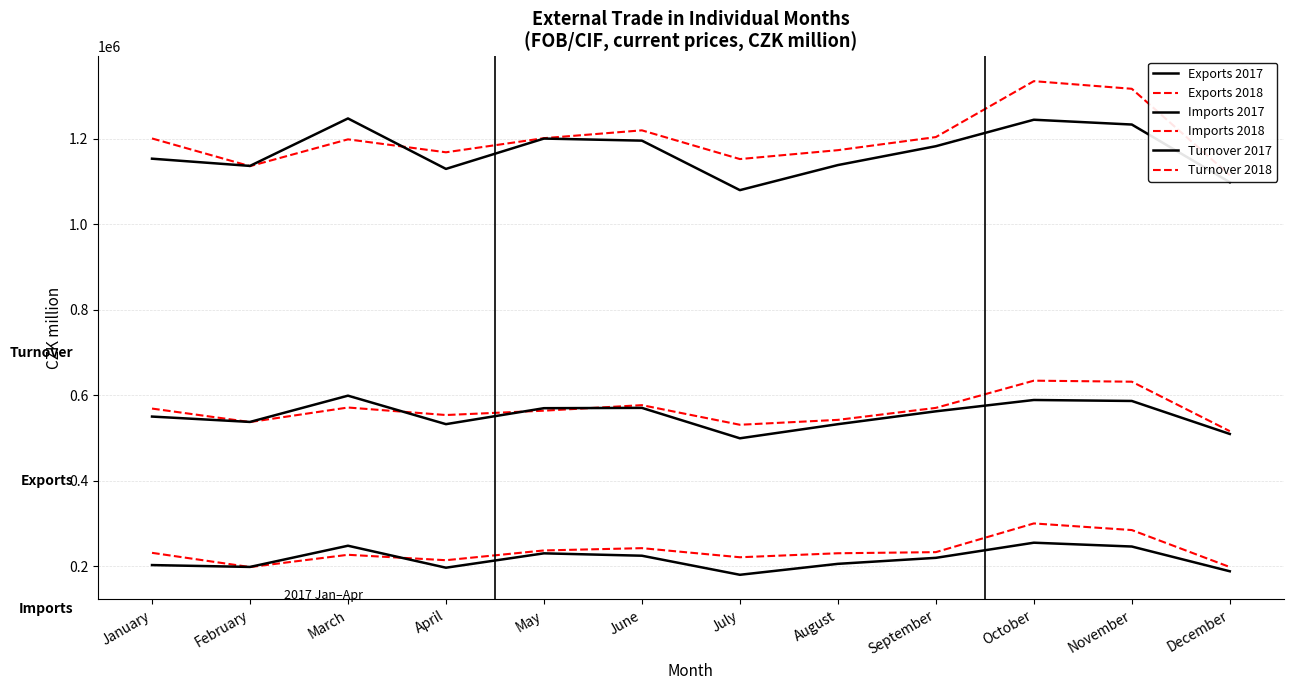

Which category has the lowest value across all series?

July